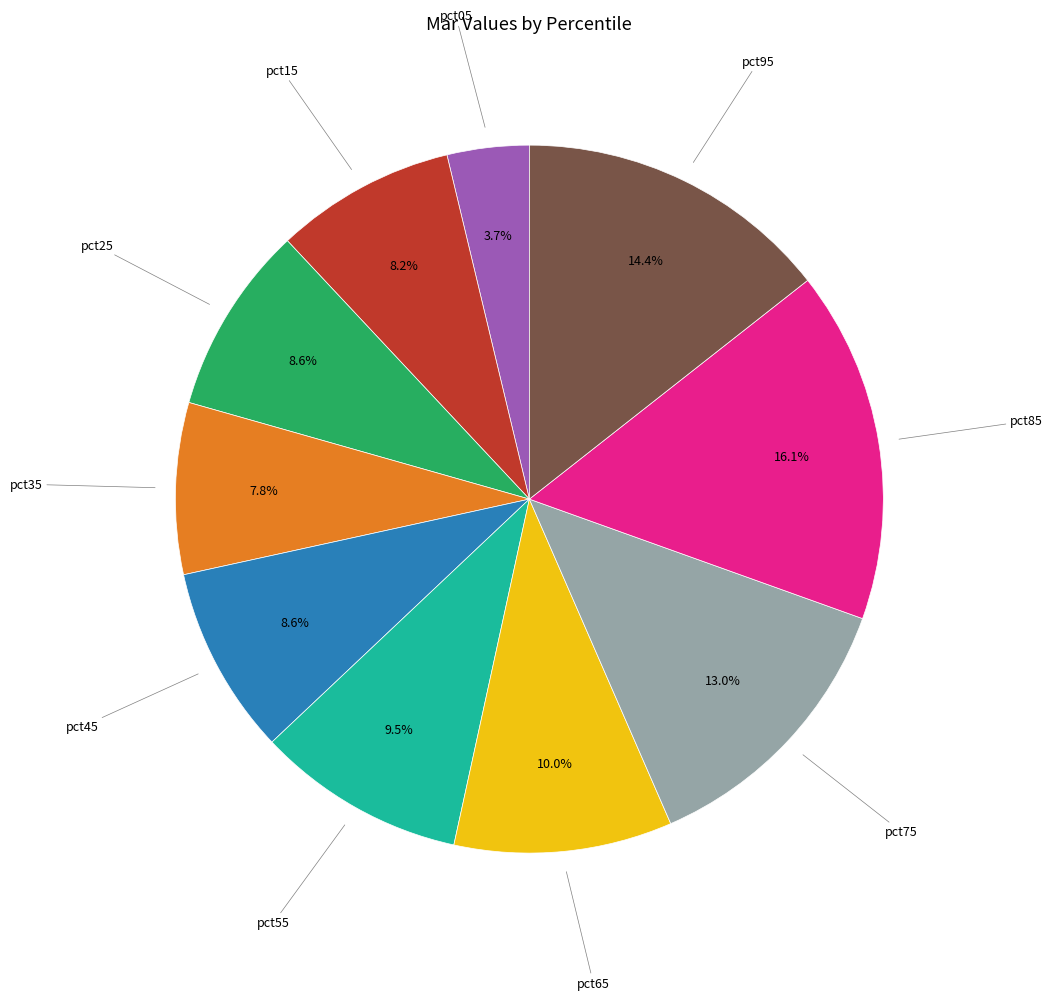

Is there a majority slice in this chart?

No